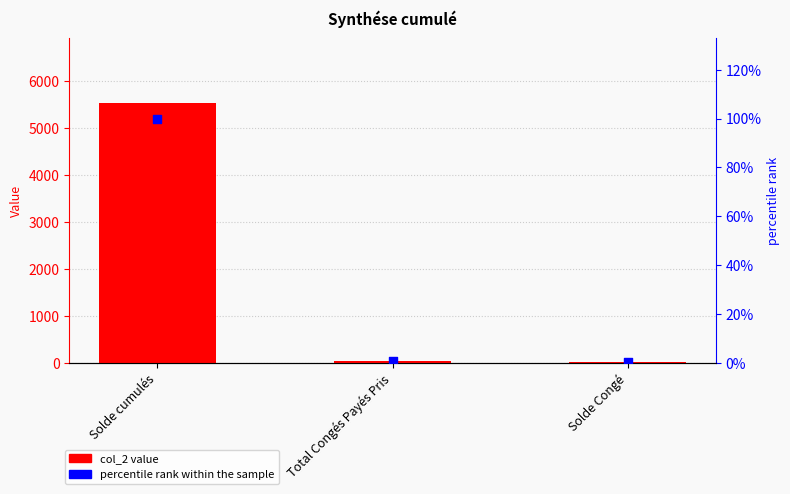

Is the value of col_2 at Solde Congé greater than the value of percentile rank within the sample at Solde cumulés?

No